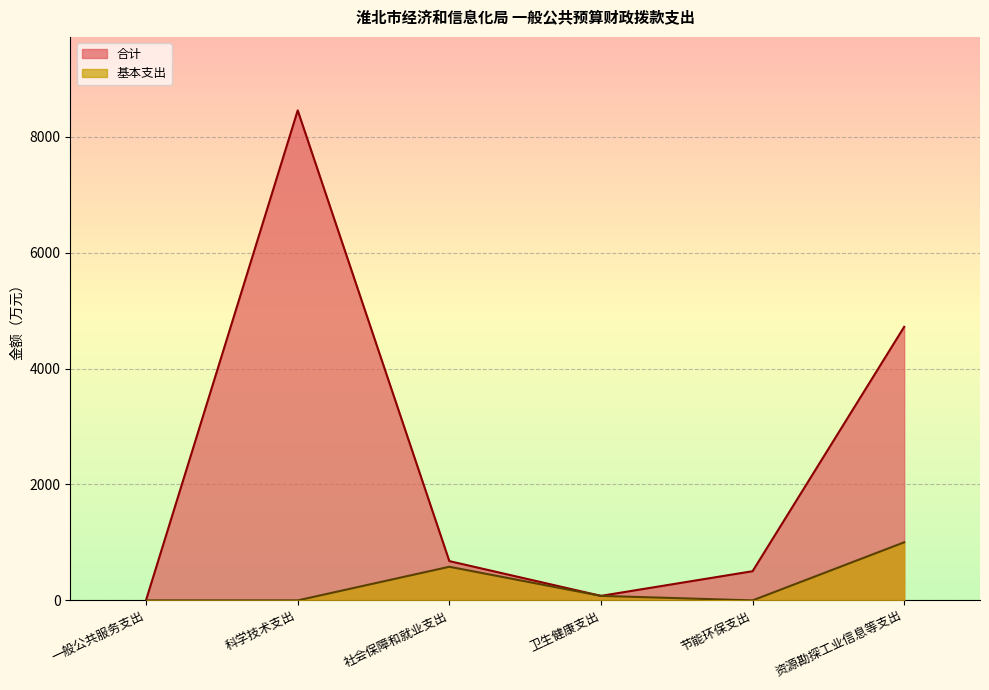

Which series has the largest total across all categories?

合计